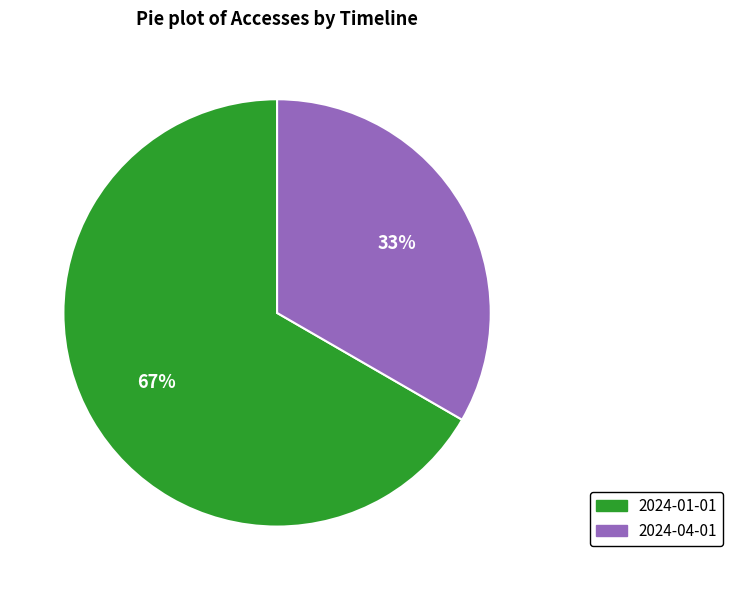

Is there a majority slice in this chart?

Yes